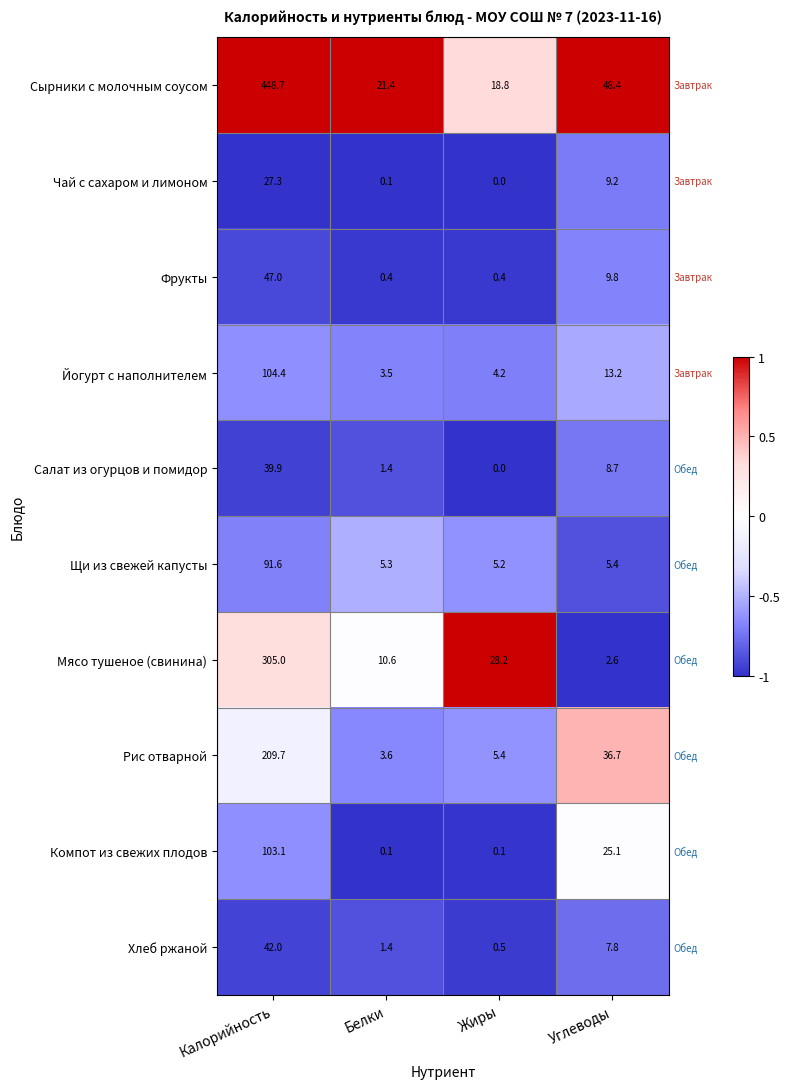

Where is Рис отварной nearest to the value 106?

Углеводы